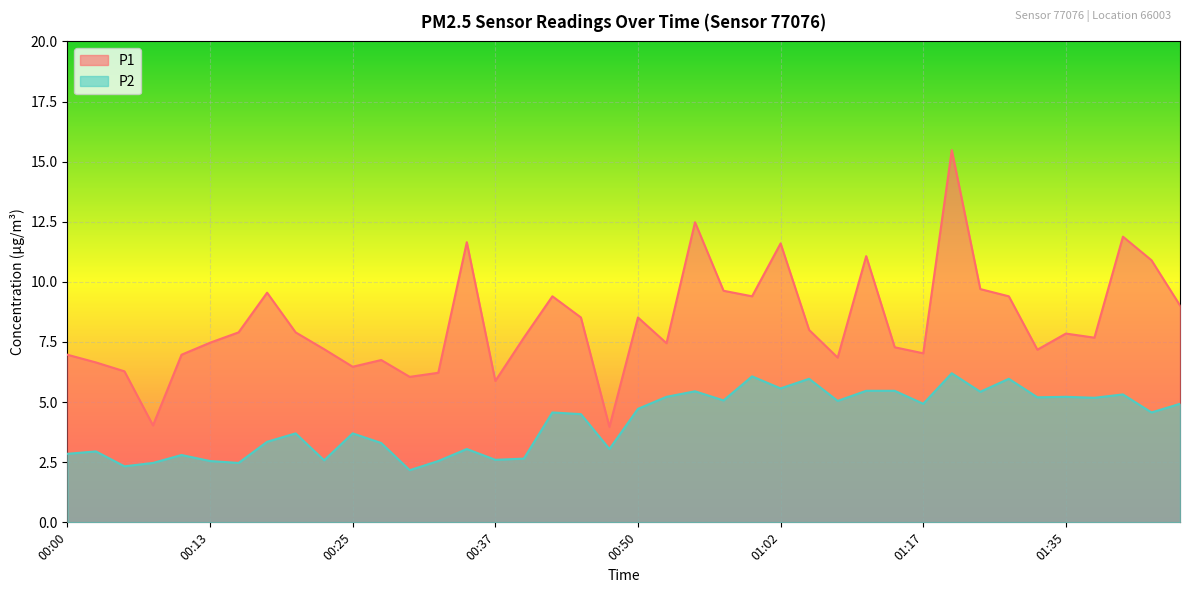

At which category does the chart reach its peak across all series?

01:22